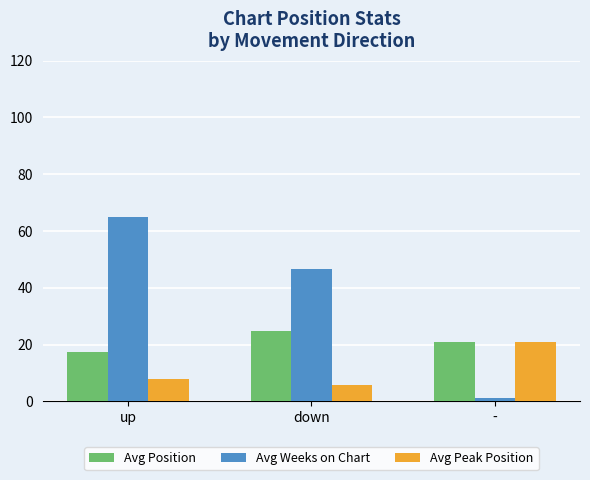

Reading left to right, what are all the values shown in this chart?

Avg Position: up=17.3	down=24.6	-=21.0
Avg Weeks on Chart: up=65.0	down=46.7	-=1.0
Avg Peak Position: up=7.9	down=5.8	-=21.0